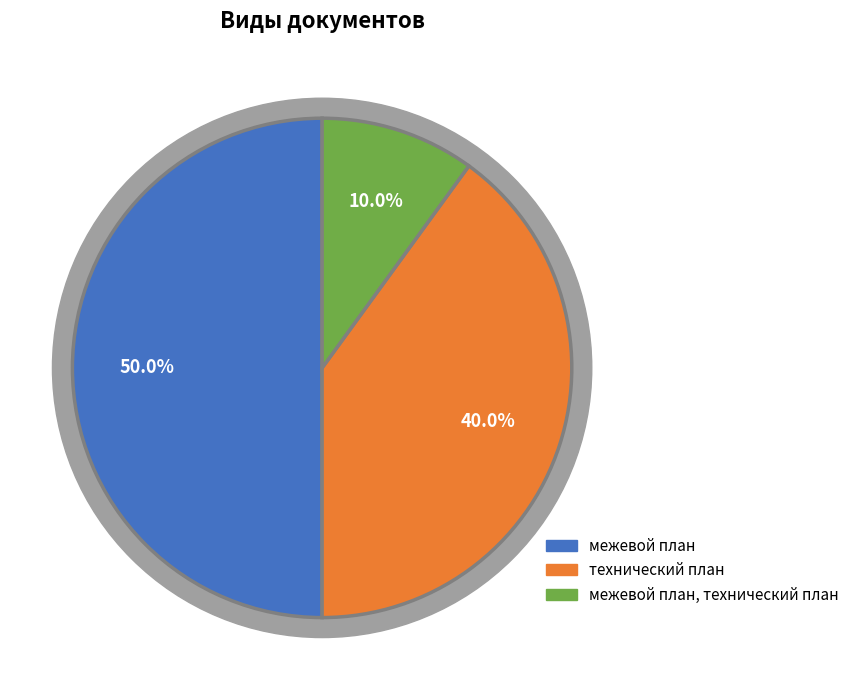

The технический план slice represents 29% of the pie. True or false?

False